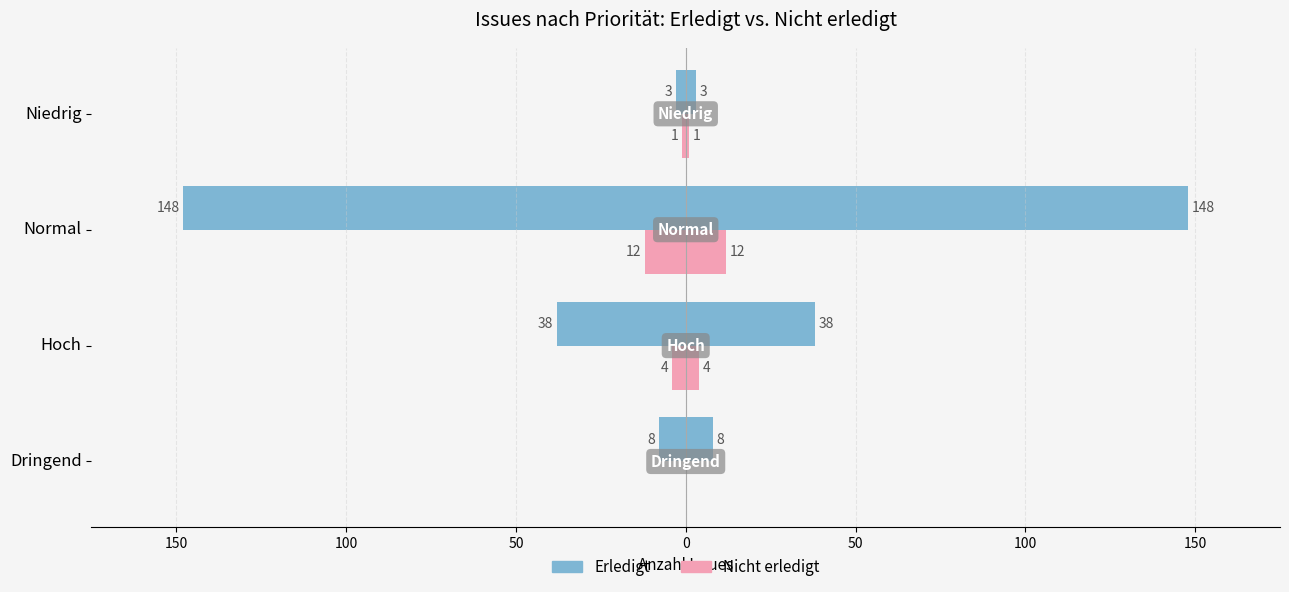

What is the value of the Erledigt bar at the 4th from the left?

3